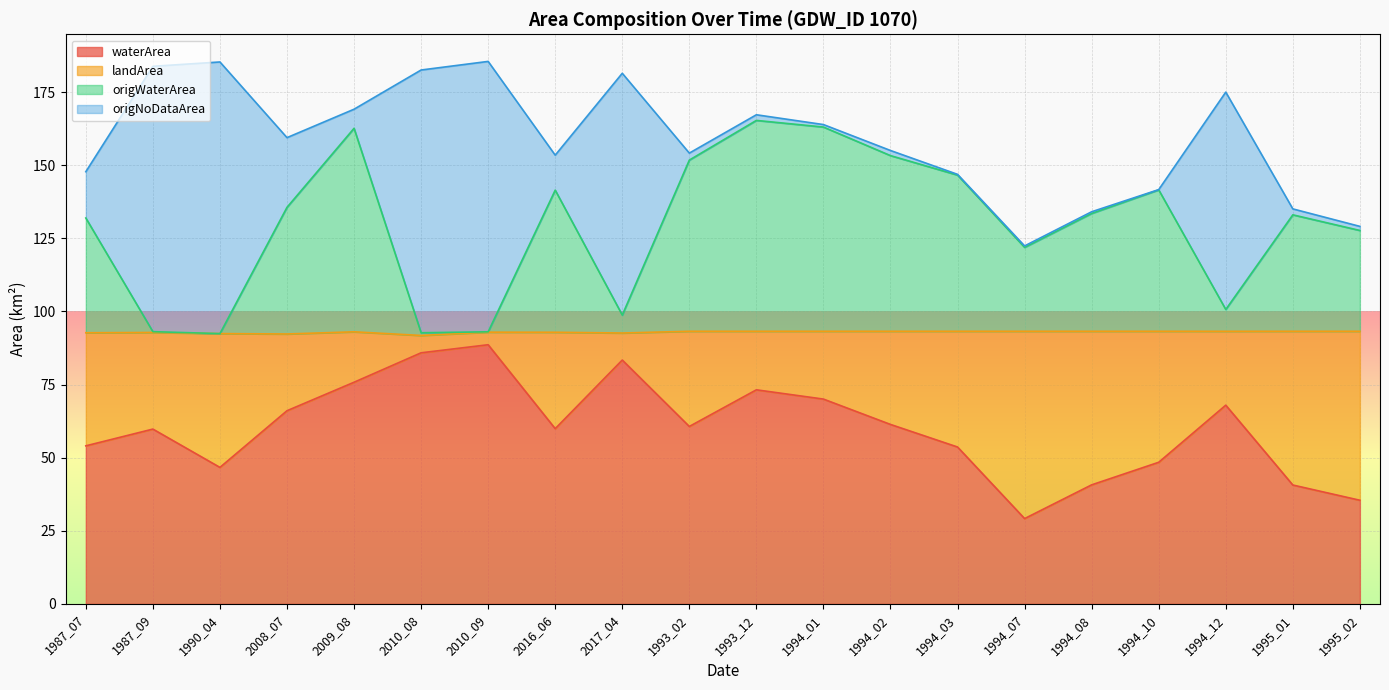

True or false: waterArea and origWaterArea cross at least once.

False